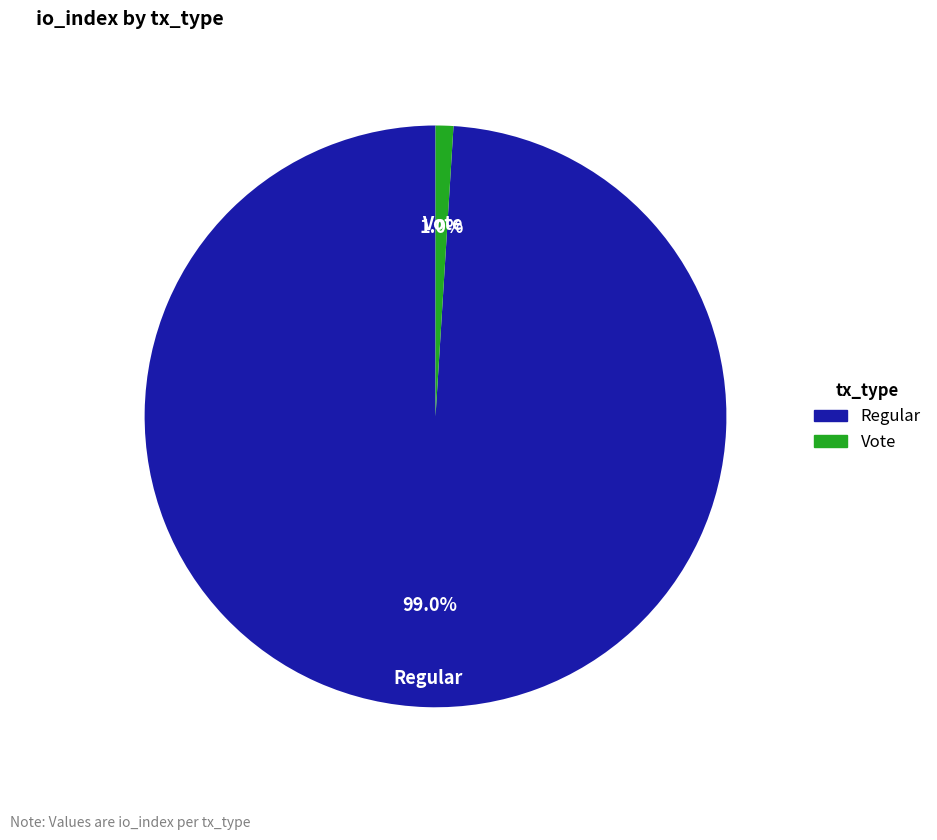

The Regular slice represents 86% of the pie. True or false?

False